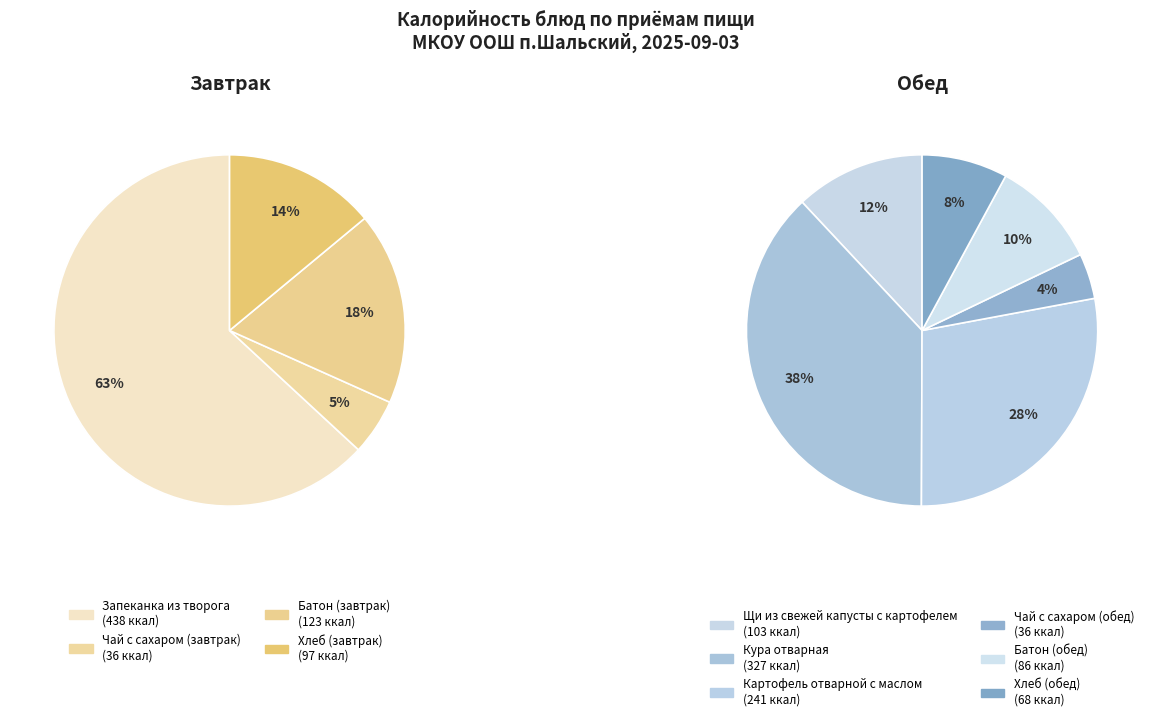

What is the largest slice in the pie chart?

Запеканка из творога